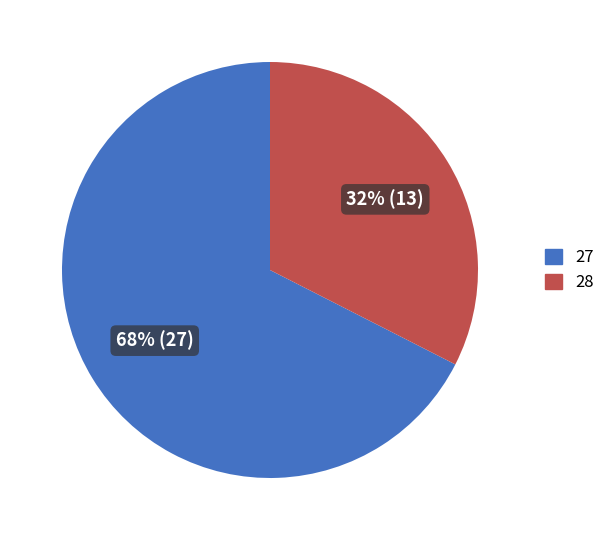

How many slices are in this pie chart?

2